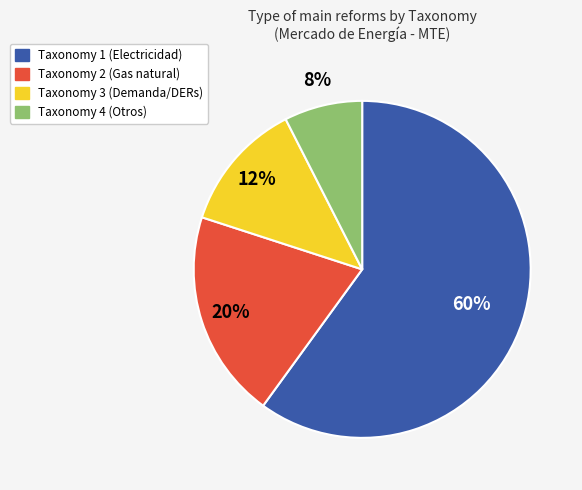

Does any single category account for the majority?

Yes